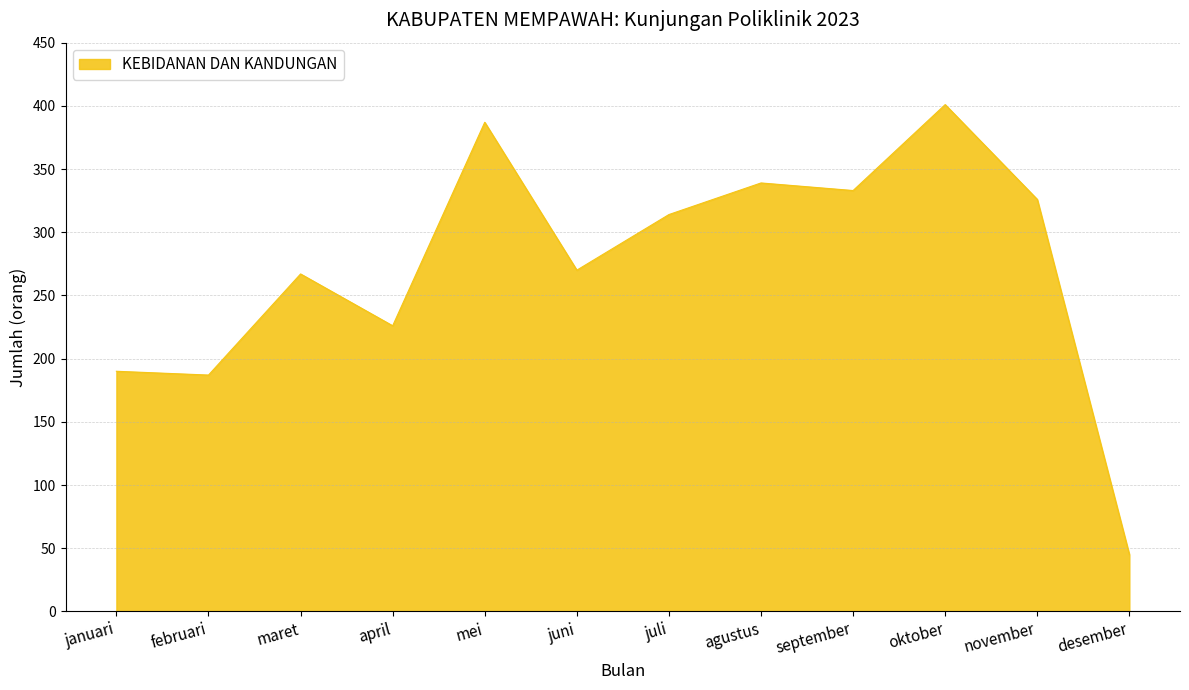

What is the minimum value shown in the chart?

45